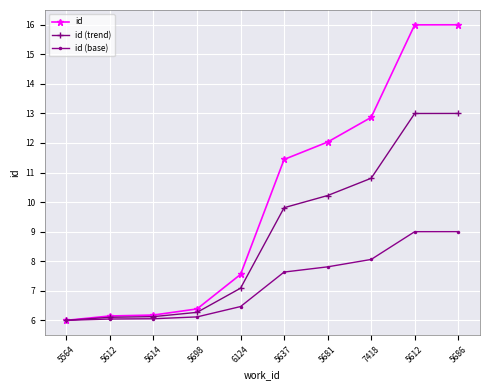

The value of id at 5614 is 6.2. True or false?

True